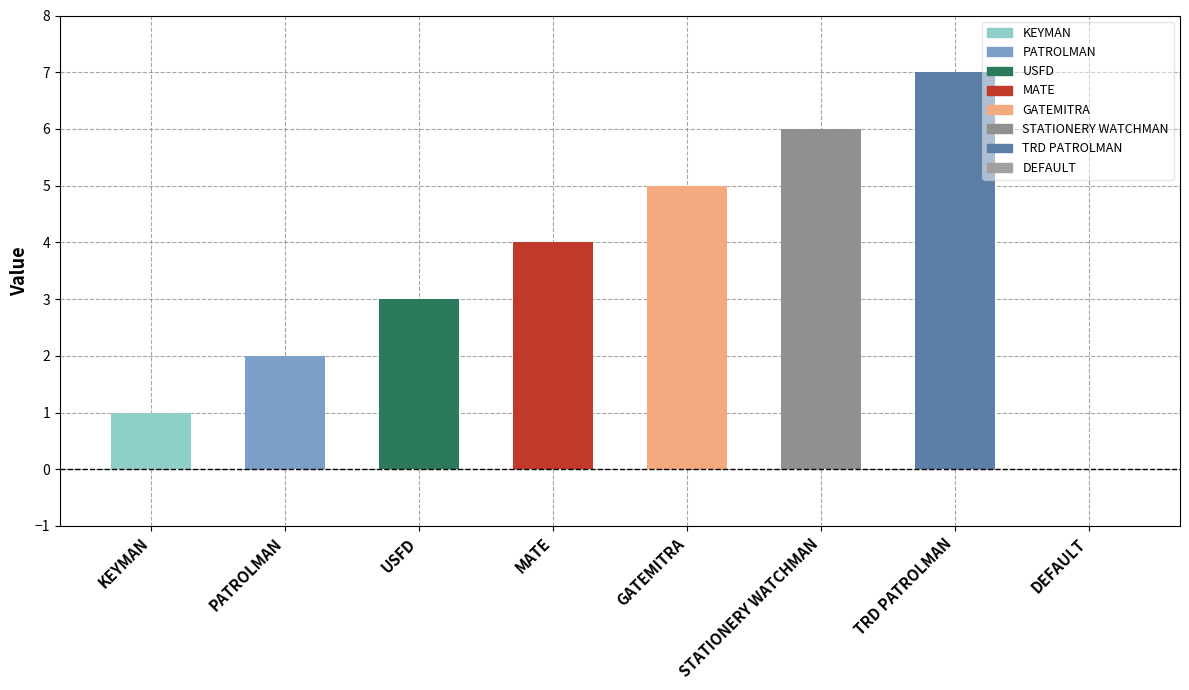

Reading left to right, what are all the values shown in this chart?

KEYMAN=1	PATROLMAN=2	USFD=3	MATE=4	GATEMITRA=5	STATIONERY WATCHMAN=6	TRD PATROLMAN=7	DEFAULT=0